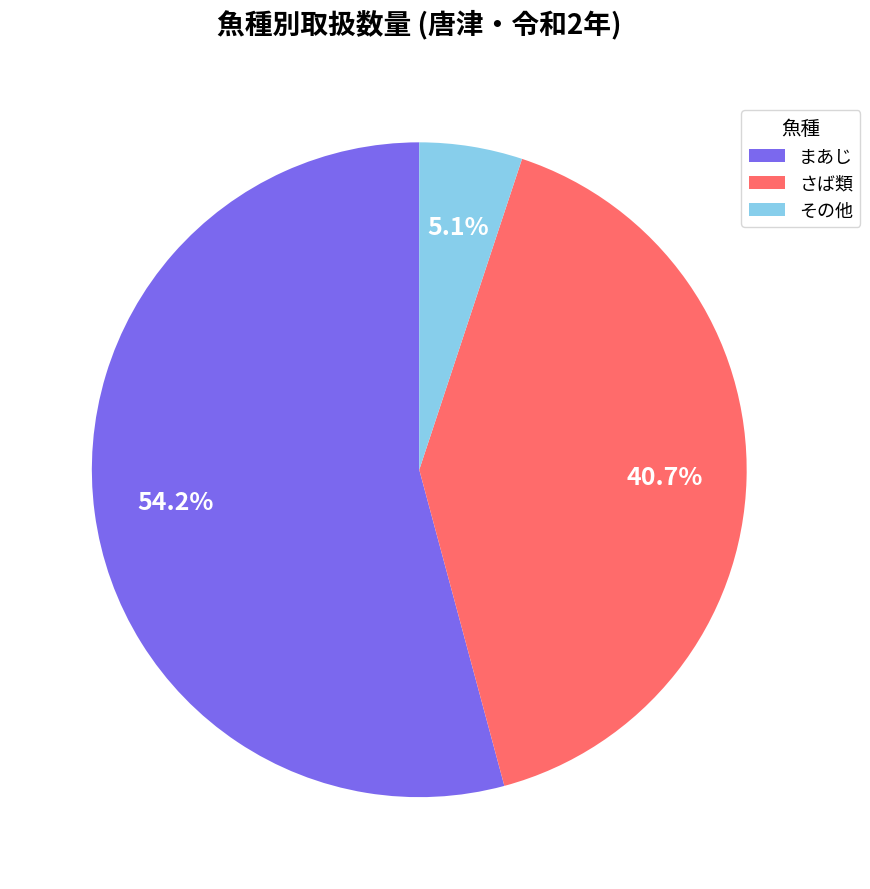

What is the ratio of the value at さば類 to the value at その他?

8.0